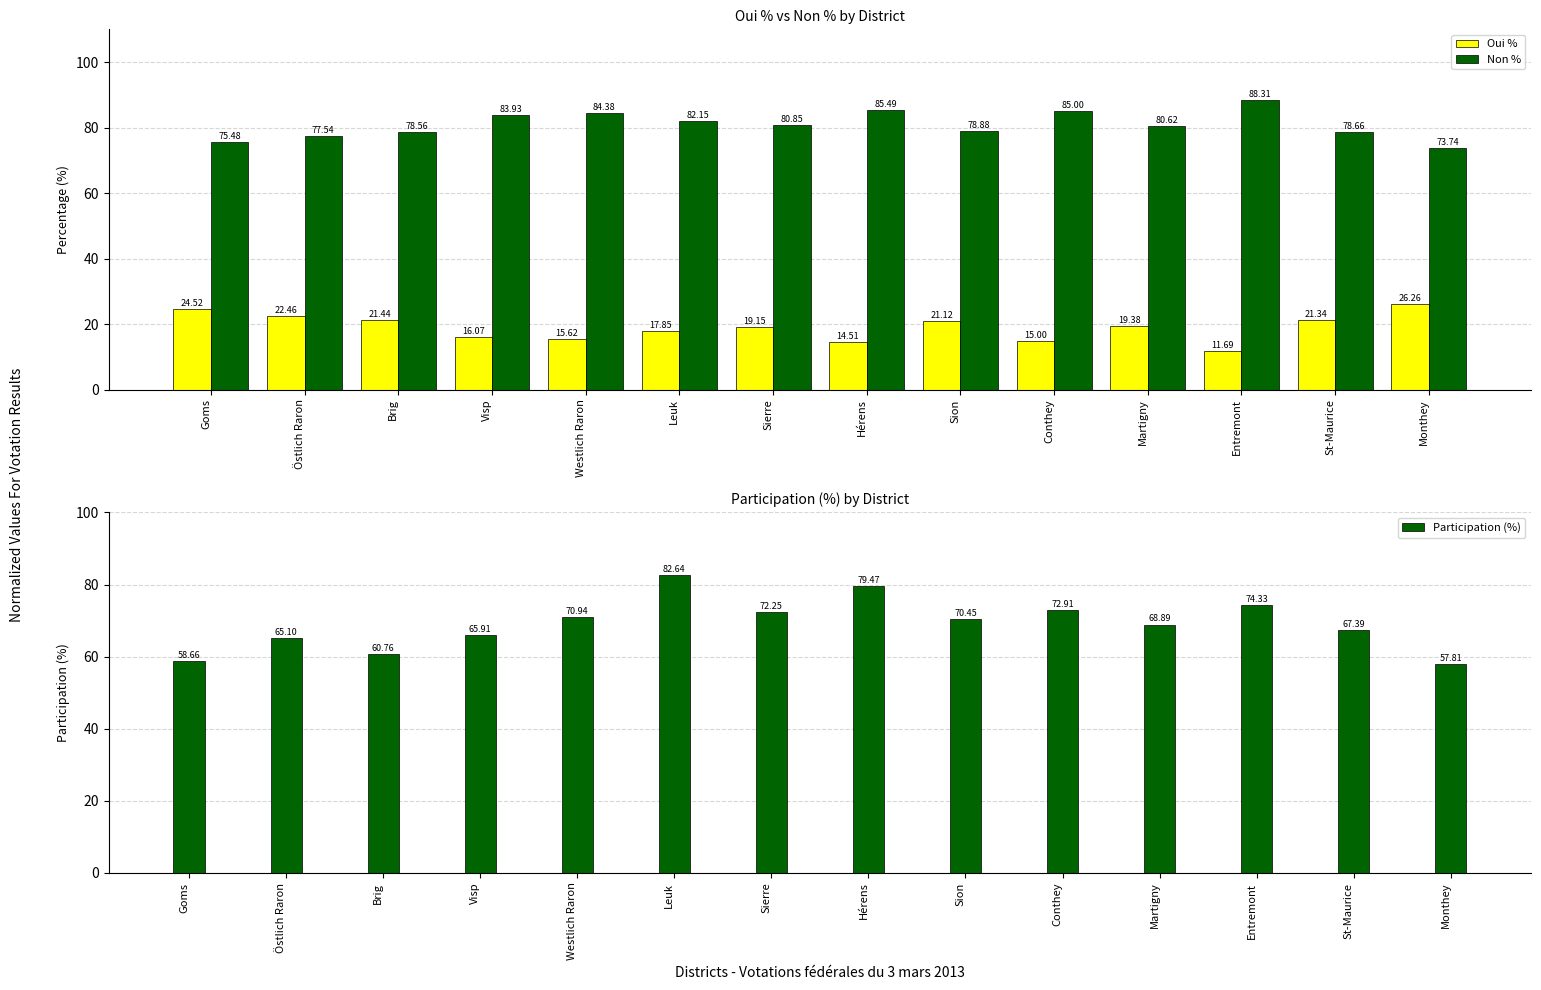

Where is Oui % nearest to the value 18?

Leuk